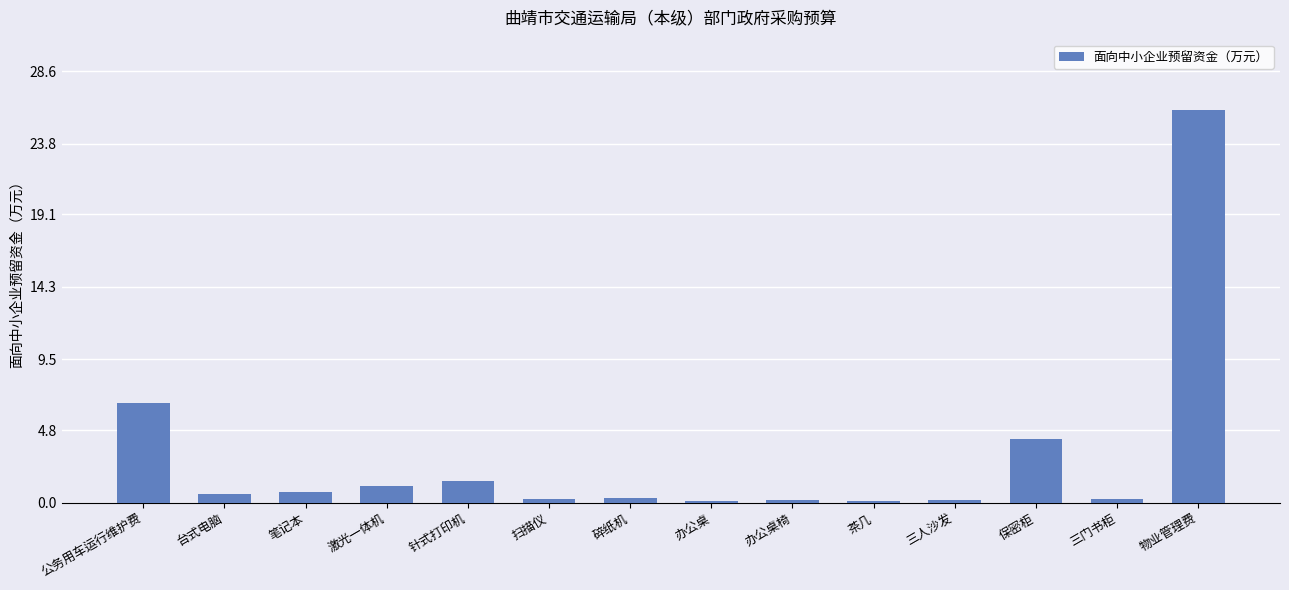

What is the approximate value at 办公桌椅?

0.2